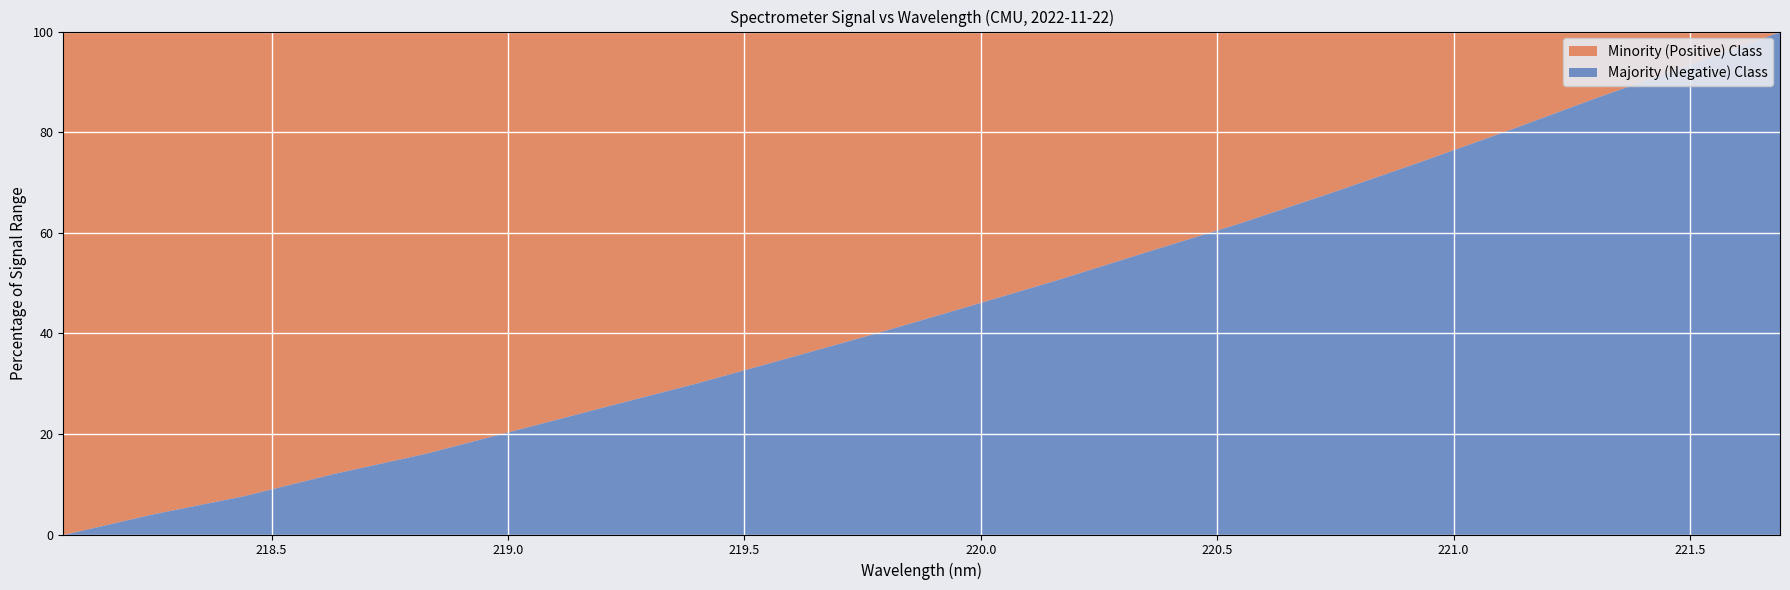

Rank the categories by value from highest to lowest.

221.6902, 221.4993, 221.3083, 221.1174, 220.9264, 220.7354, 220.5444, 220.3533, 220.1623, 219.9712, 219.7801, 219.589, 219.3979, 219.2067, 219.0156, 218.8244, 218.6332, 218.442, 218.2508, 218.0596